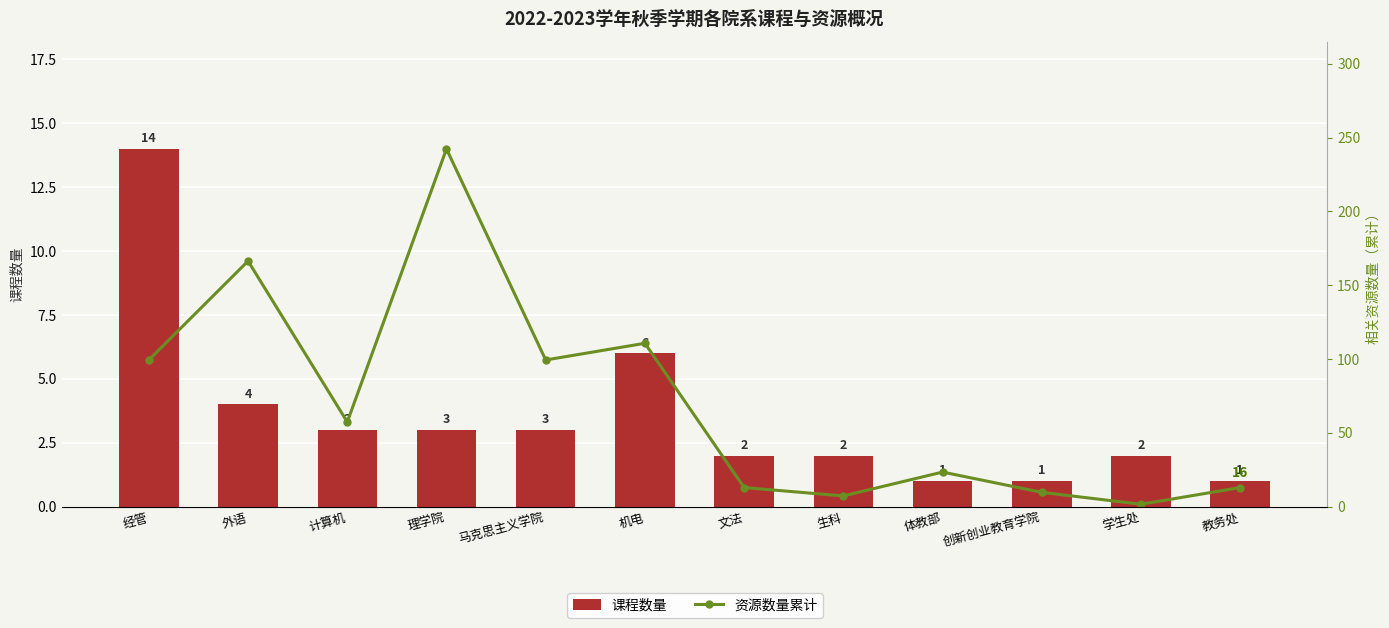

Which series has the widest spread of values?

资源数量累计